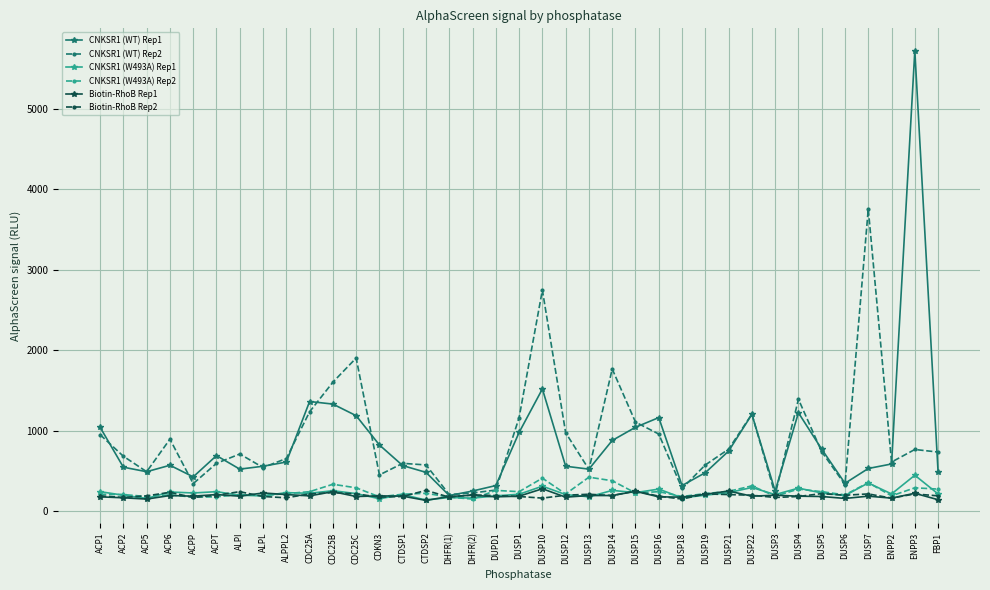

What is the difference between the highest and lowest values at DUSP10?

2584